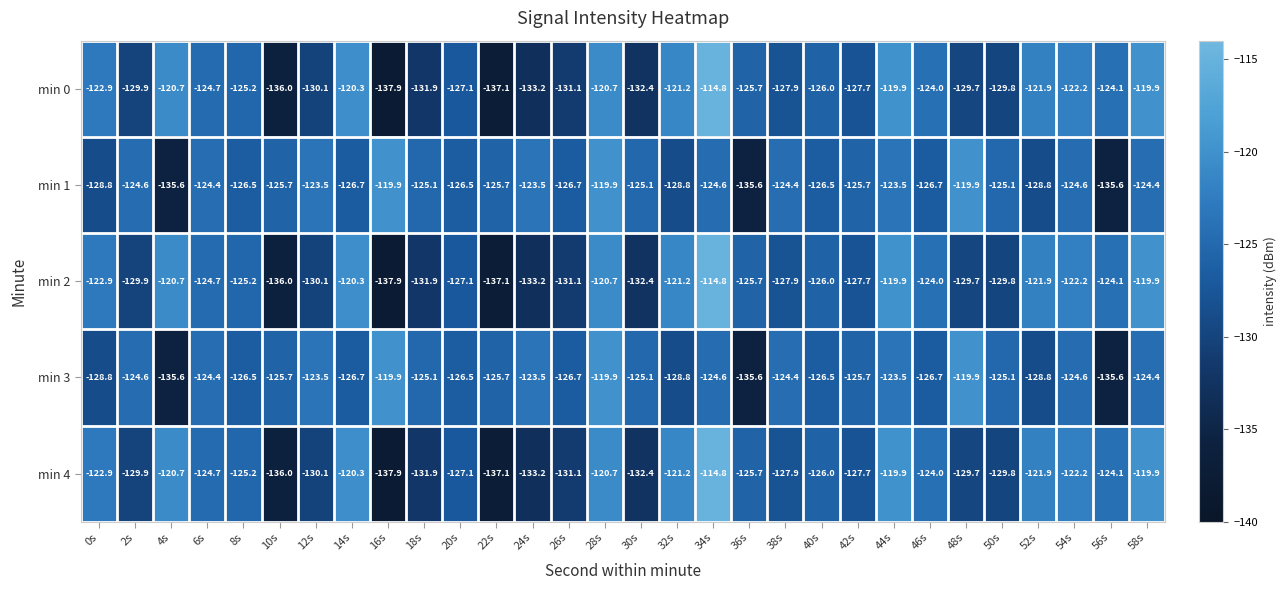

What is the difference between the min 2 values at 14s and 42s?

7.4